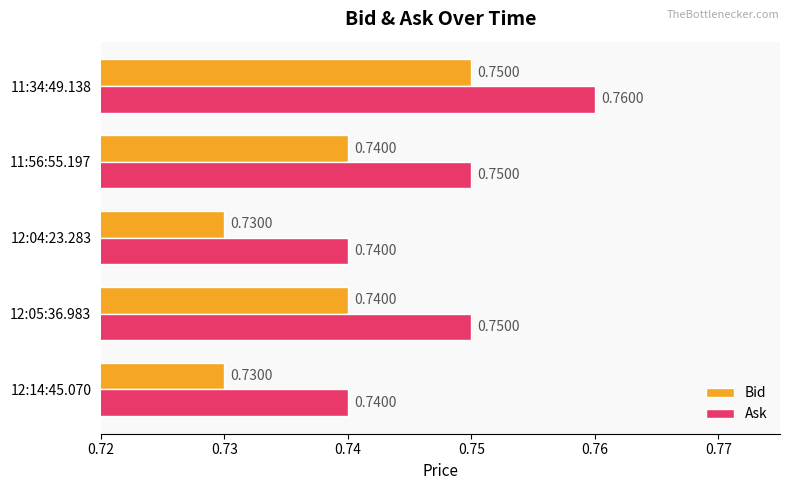

At how many categories does at least one series exceed 0?

5